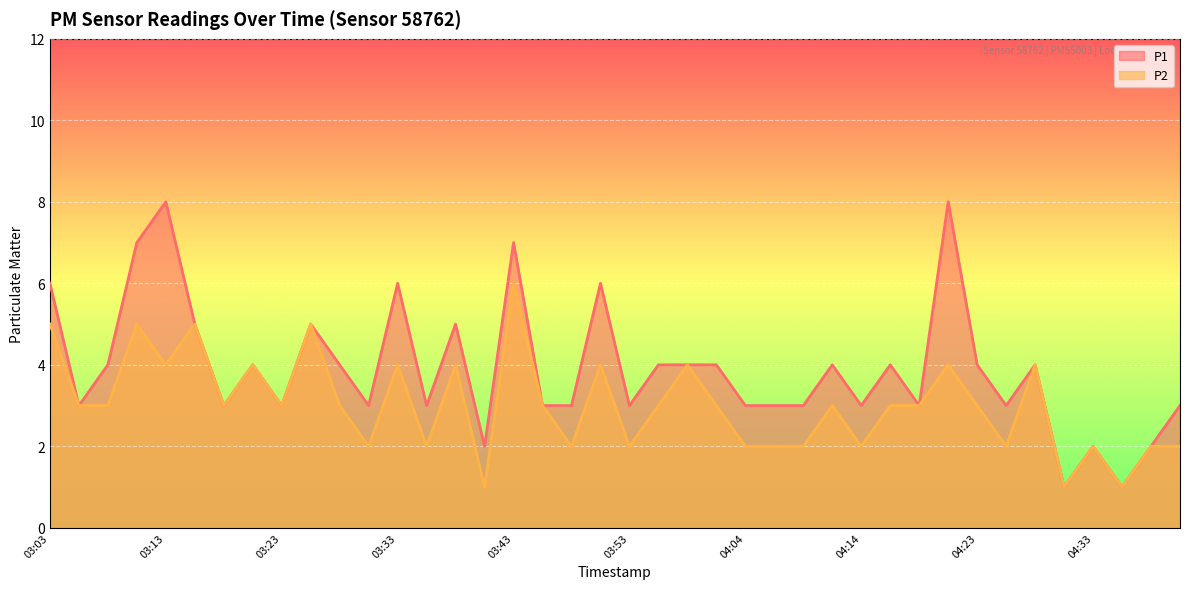

How many interior local peaks does the P1 series have?

12